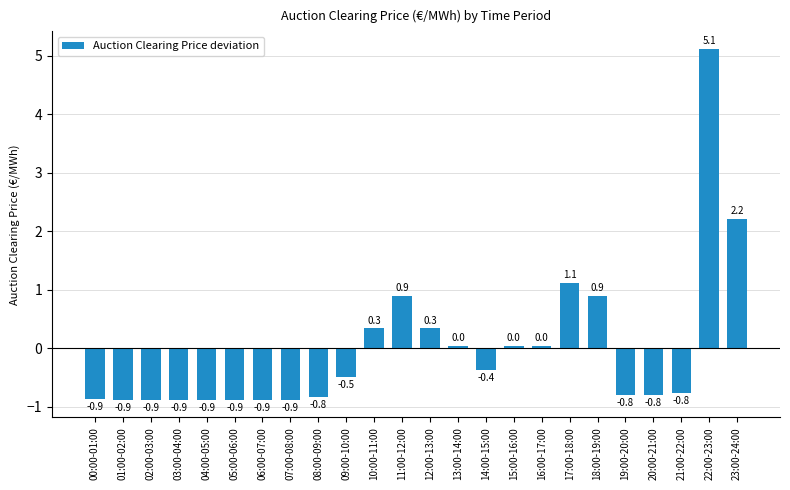

What is the label of the 13th bar from the right?

11:00-12:00